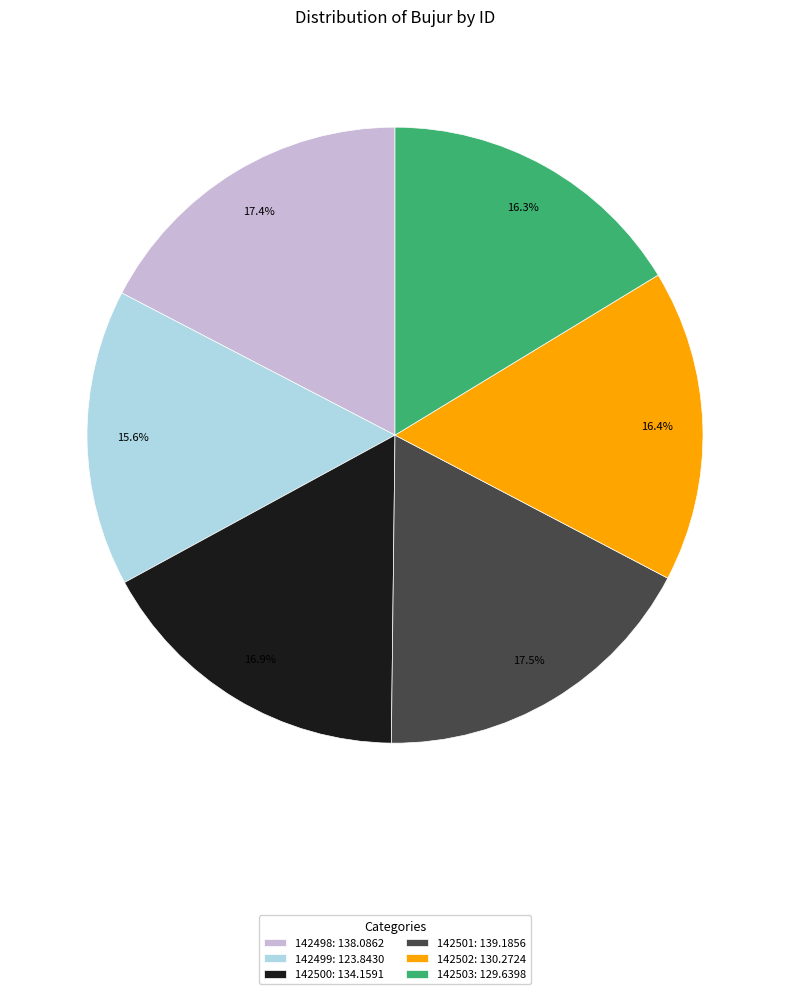

Which category has the smallest portion of the pie?

142499